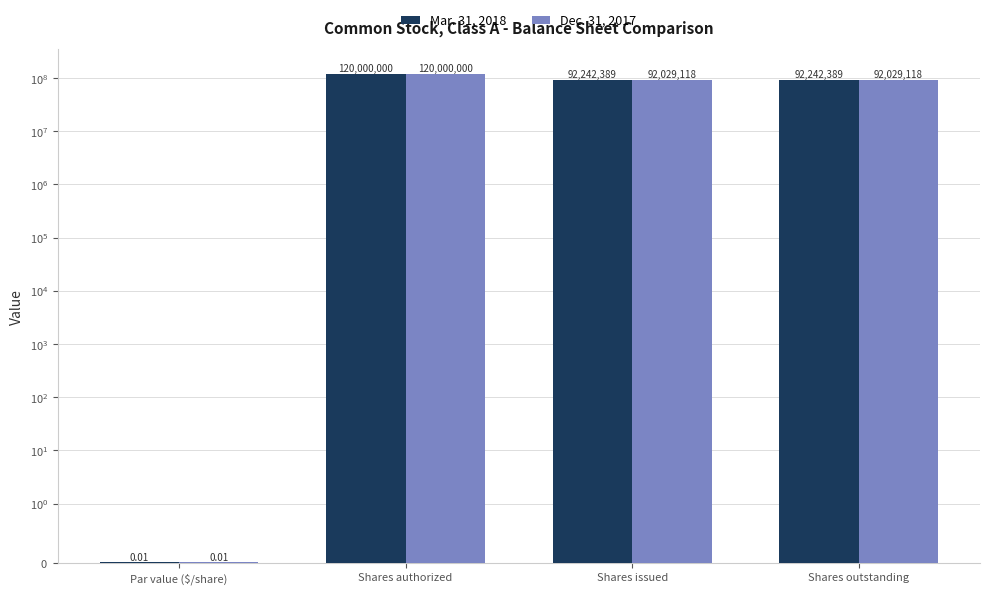

Where is Dec. 31, 2017 nearest to the value 60000000?

Shares issued